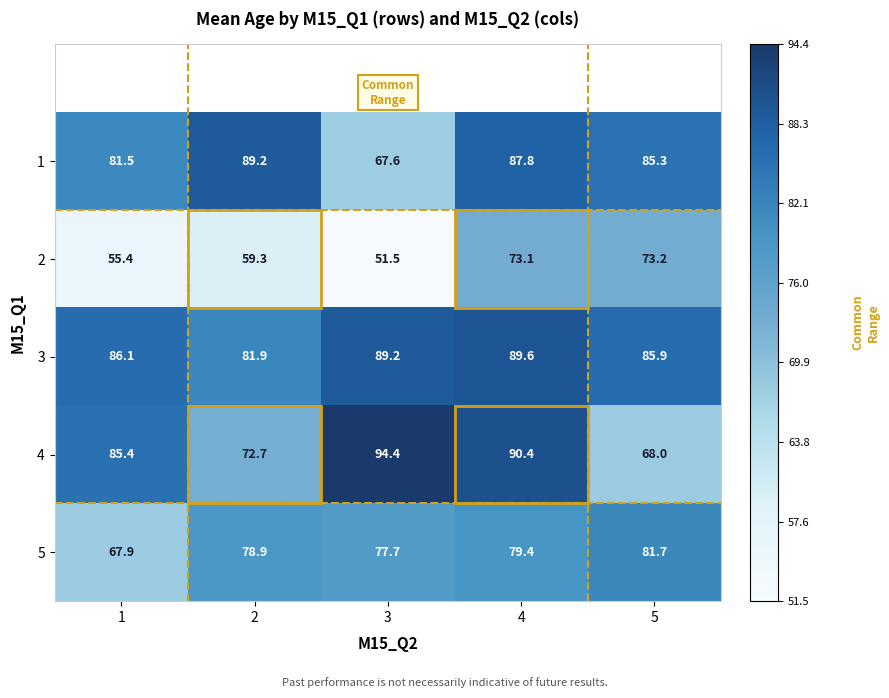

What is the sum of all 2 values?

312.5